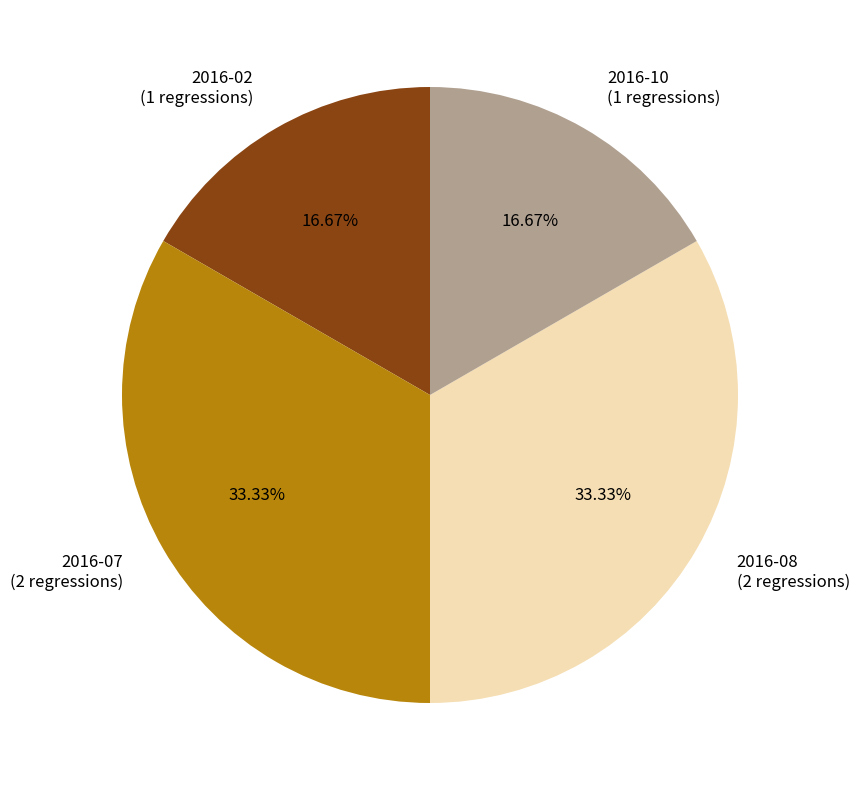

To the nearest percent, what is the difference between the largest and smallest slice percentages?

17%